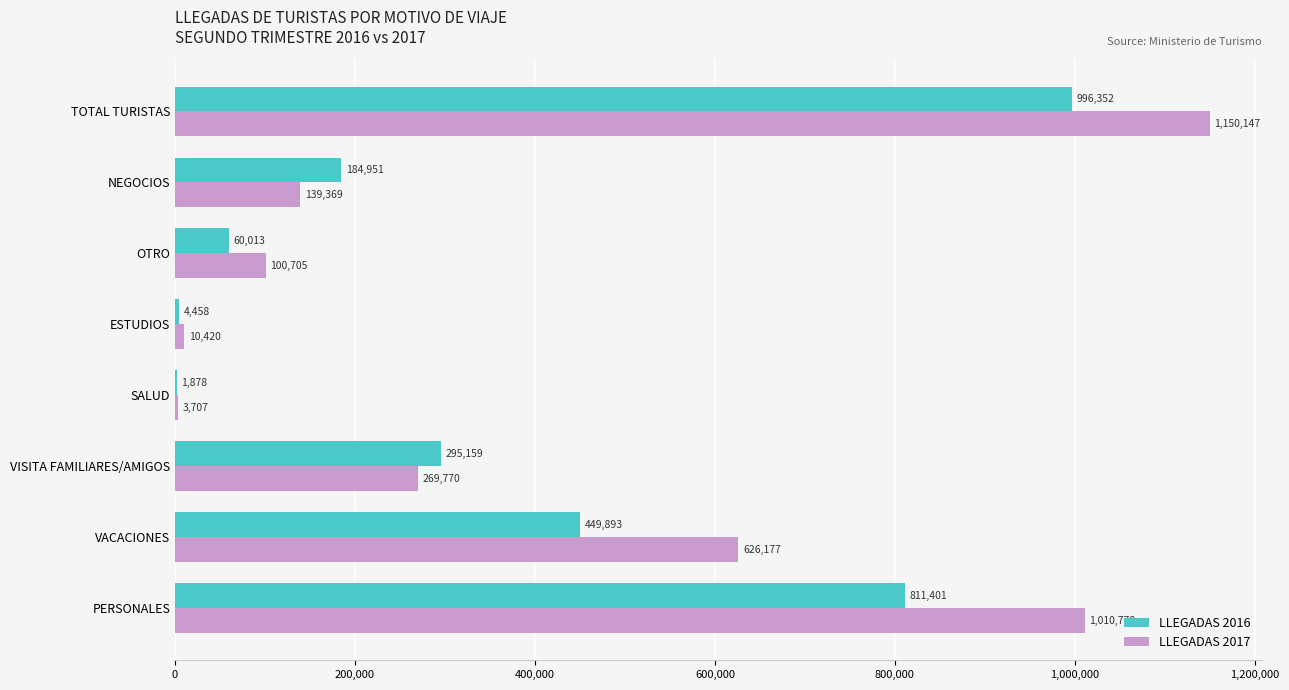

The value of LLEGADAS 2017 at TOTAL TURISTAS is 1150147.0. True or false?

True